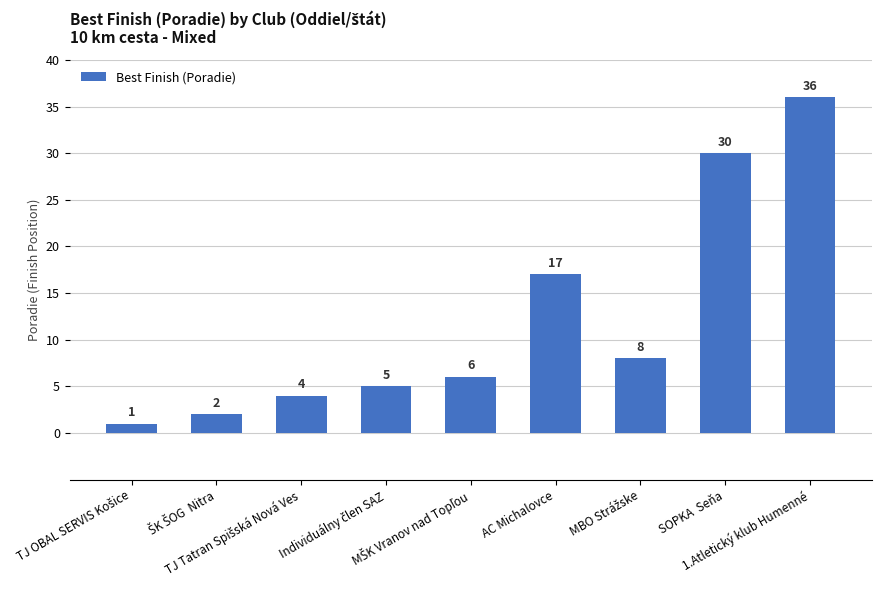

What is the difference between the second highest and second lowest values?

28